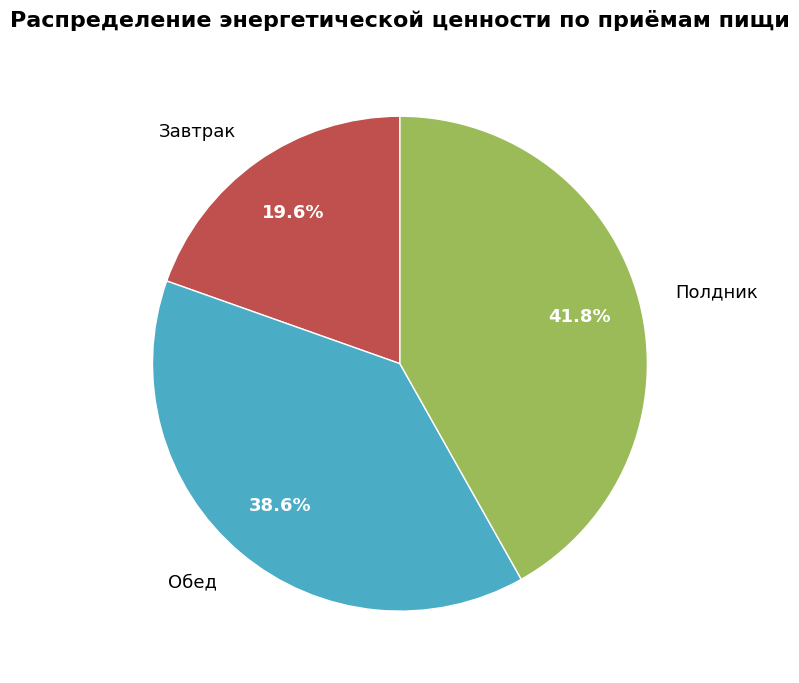

To the nearest percent, what is the difference between the largest and smallest slice percentages?

22%